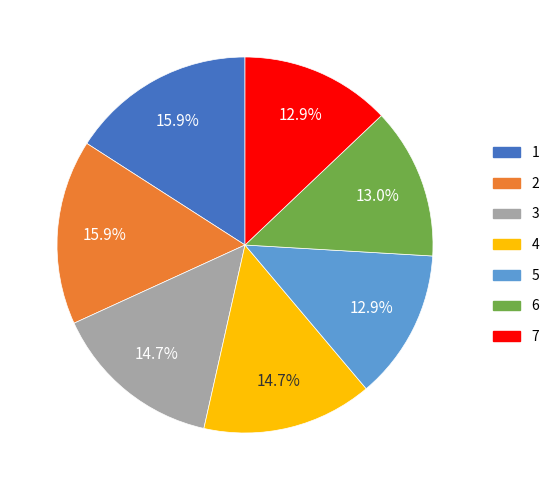

What is the ratio of the value at 2 to the value at 7?

1.2